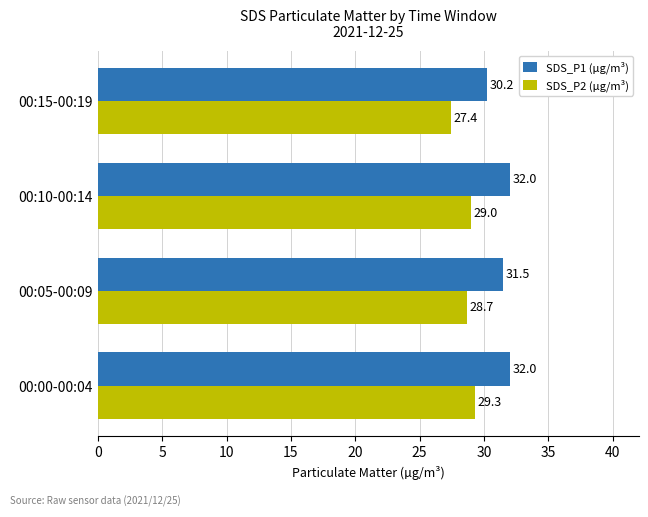

What is the maximum value for SDS_P2 (µg/m³)?

29.3